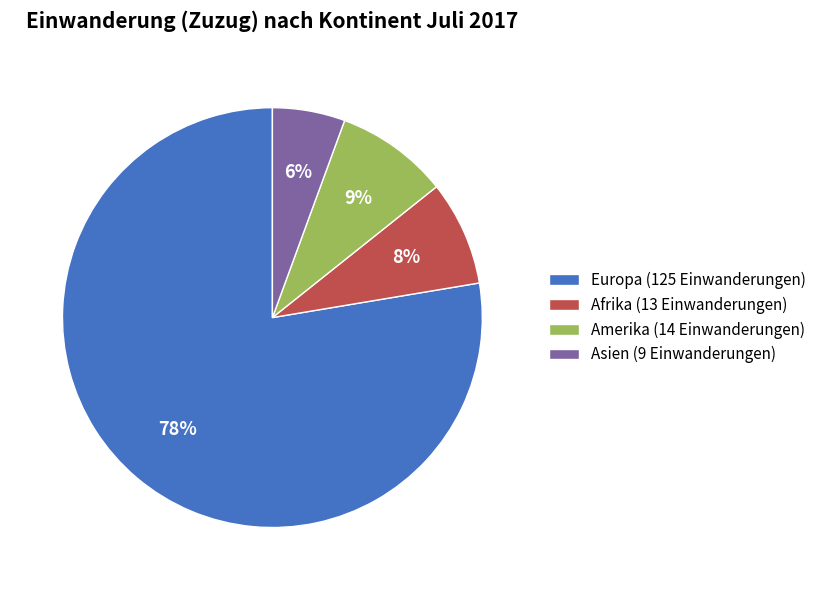

Is the sum of Europa (125 Einwanderungen) and Afrika (13 Einwanderungen) greater than half?

Yes